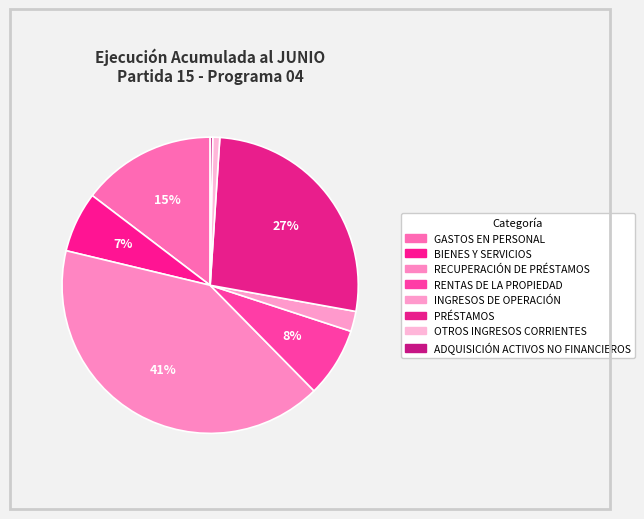

How many segments does this pie chart have?

8